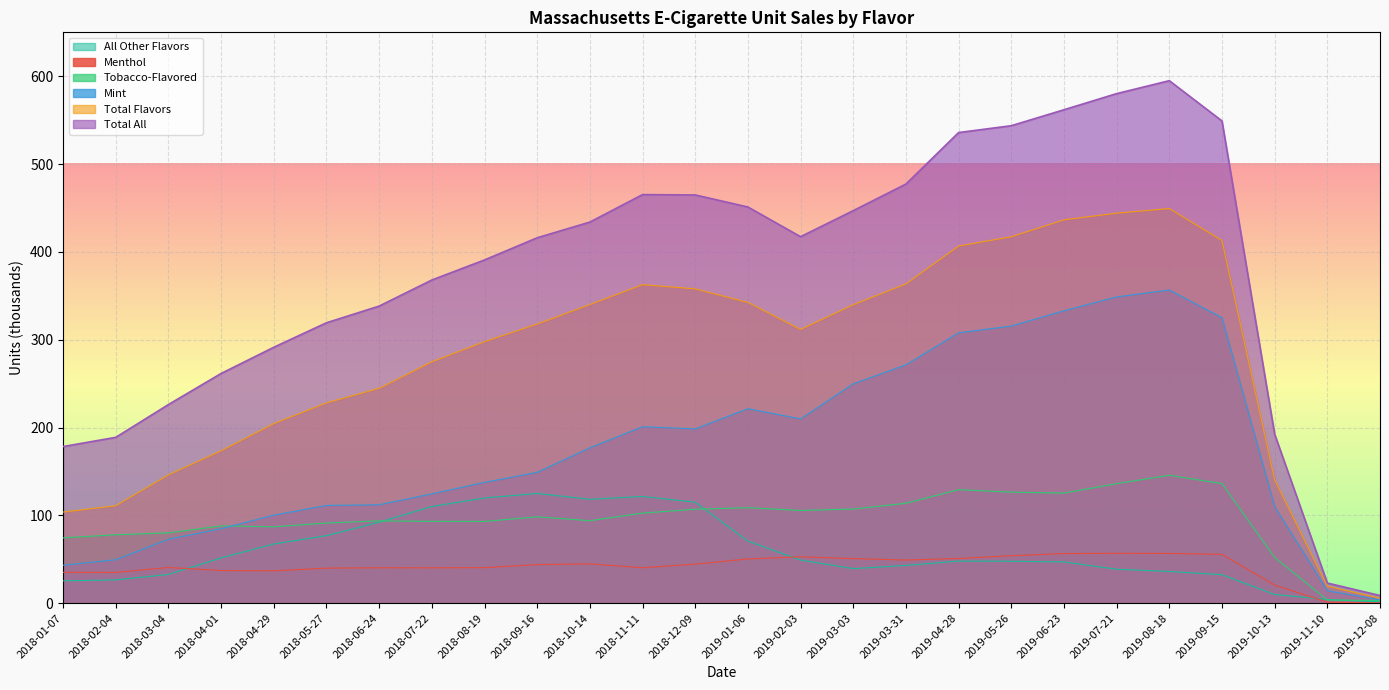

How many distinct data groups are displayed?

6